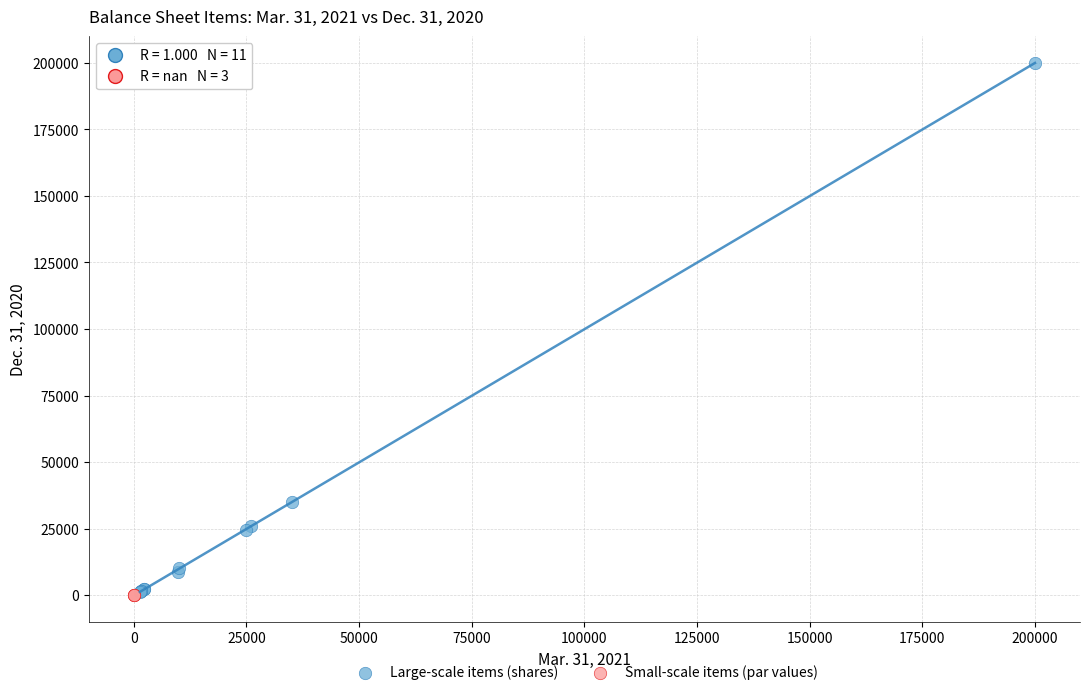

What are all the series names shown in the legend?

Large-scale items (shares), Small-scale items (par values)